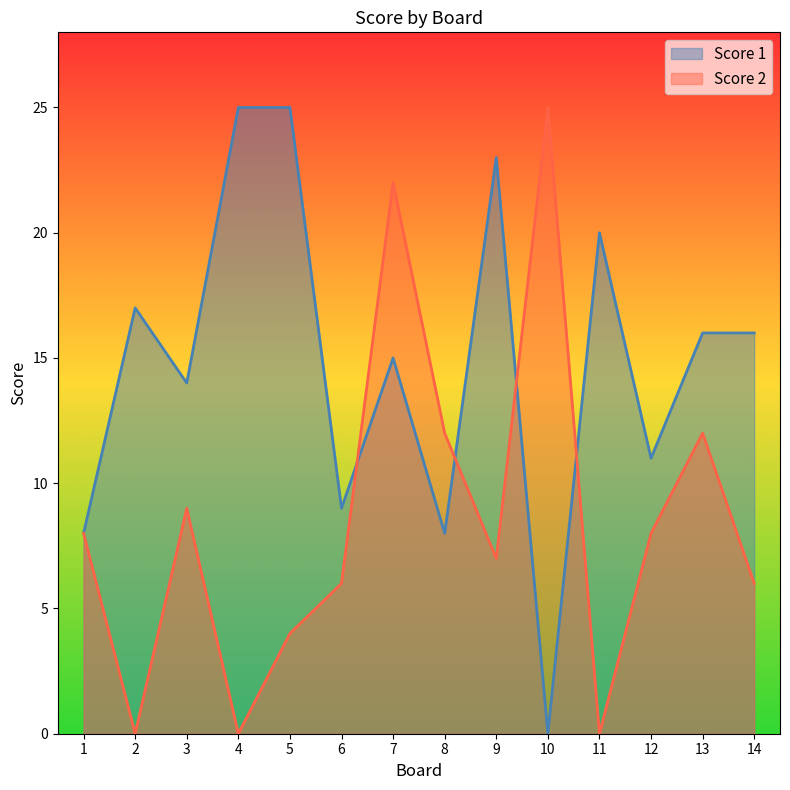

True or false: Score 2 and Score 1 cross at least once.

True